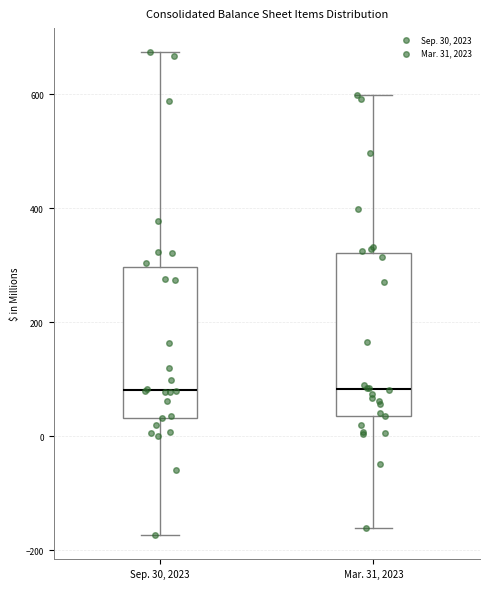

Comparing the boxes themselves (not the whiskers), which one is the tallest?

Mar. 31, 2023